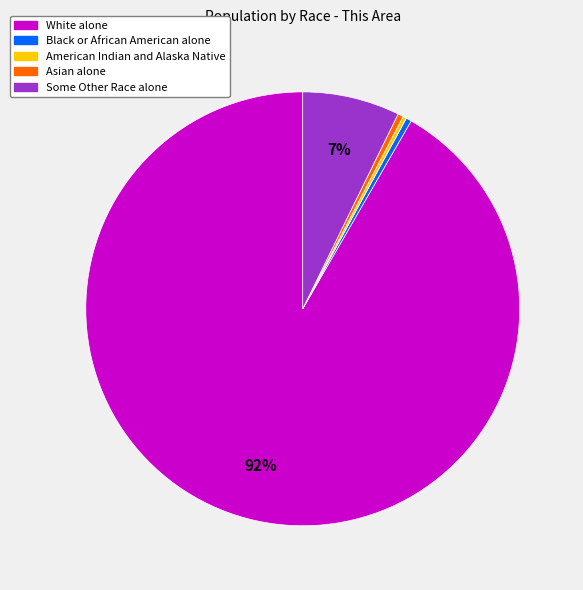

Between Asian alone and White alone, which is larger?

White alone